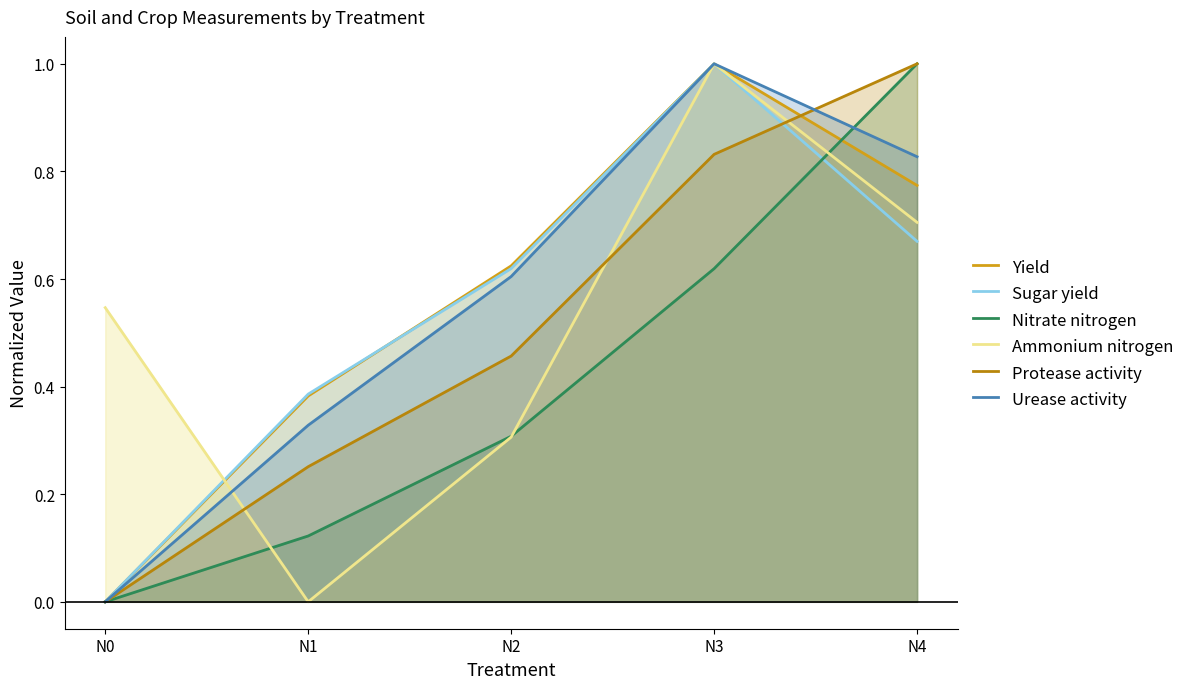

Reading left to right, transcribe all the data shown in this chart.

Yield: 0.0	0.4	0.6	1.0	0.8
Sugar yield: 0.0	0.4	0.6	1.0	0.7
Nitrate nitrogen: 0.0	0.1	0.3	0.6	1.0
Ammonium nitrogen: 0.5	0.0	0.3	1.0	0.7
Protease activity: 0.0	0.3	0.5	0.8	1.0
Urease activity: 0.0	0.3	0.6	1.0	0.8